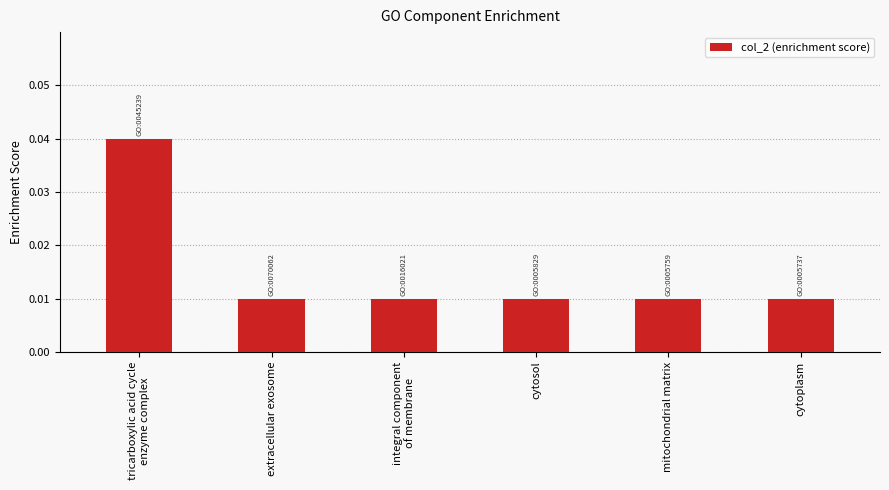

How many distinct data groups are displayed?

1